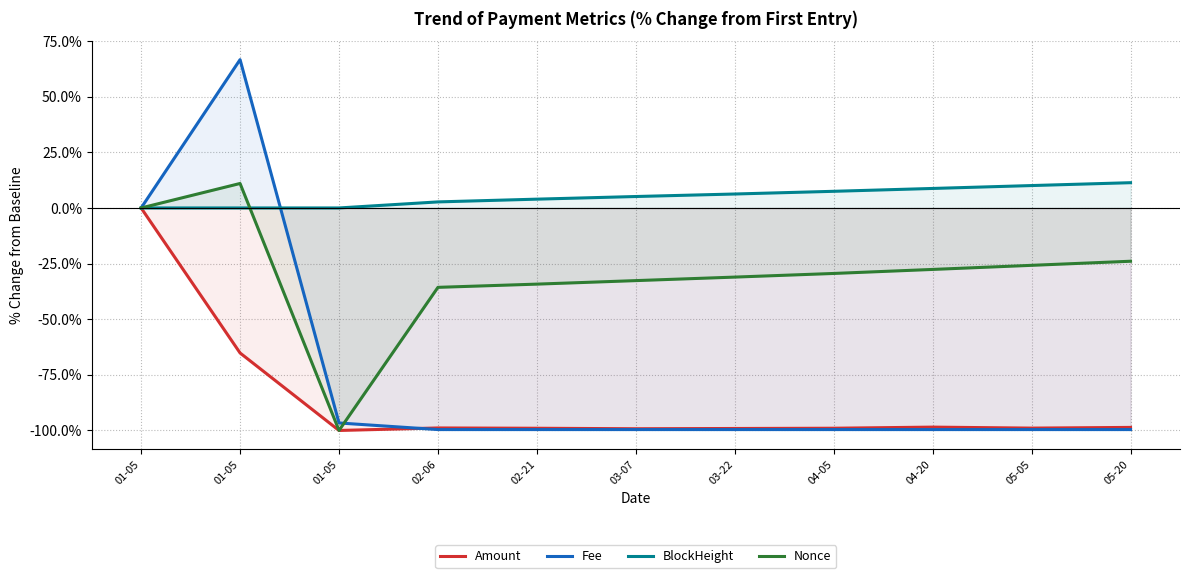

Which series ends up on top after the final intersection of Nonce and BlockHeight?

BlockHeight